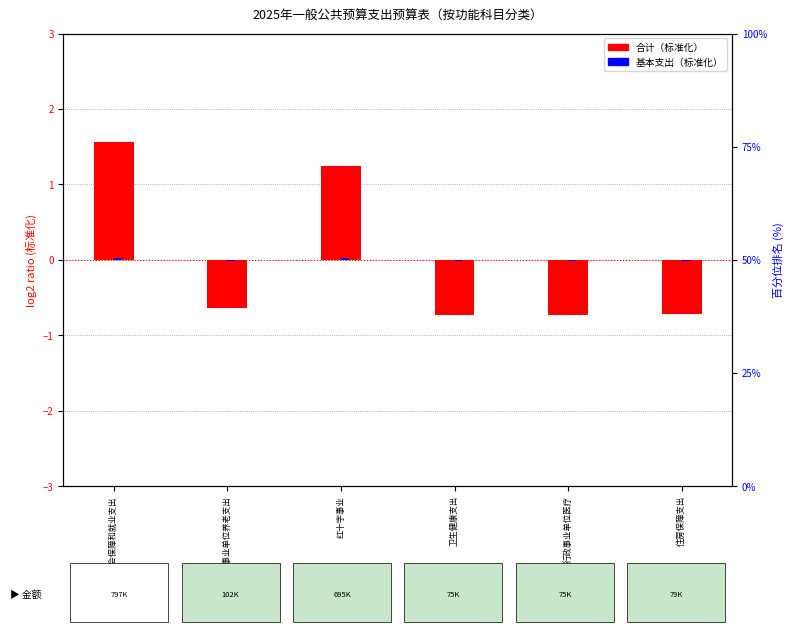

What is the smallest value displayed?

-0.7